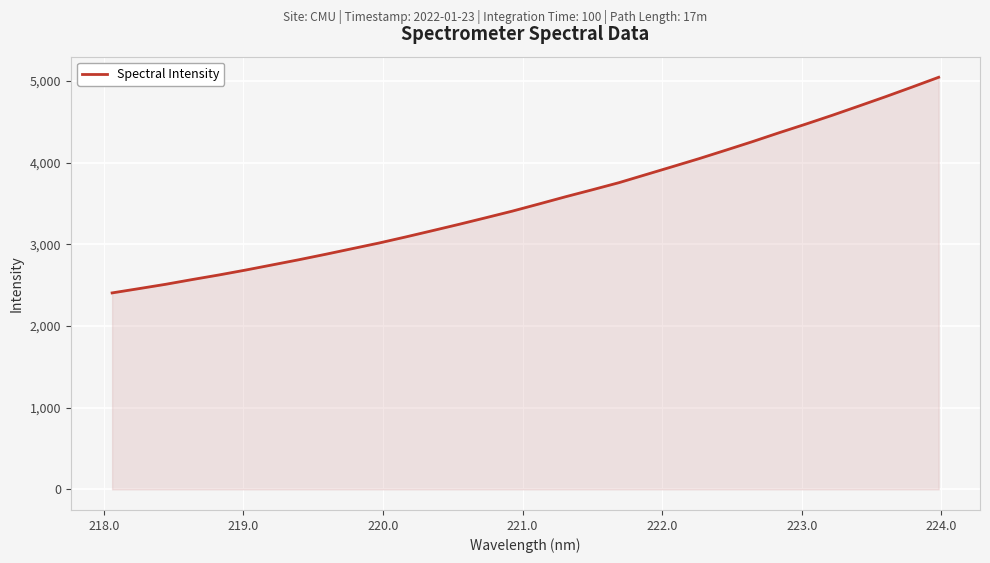

What is the maximum value shown in the chart?

5044.1